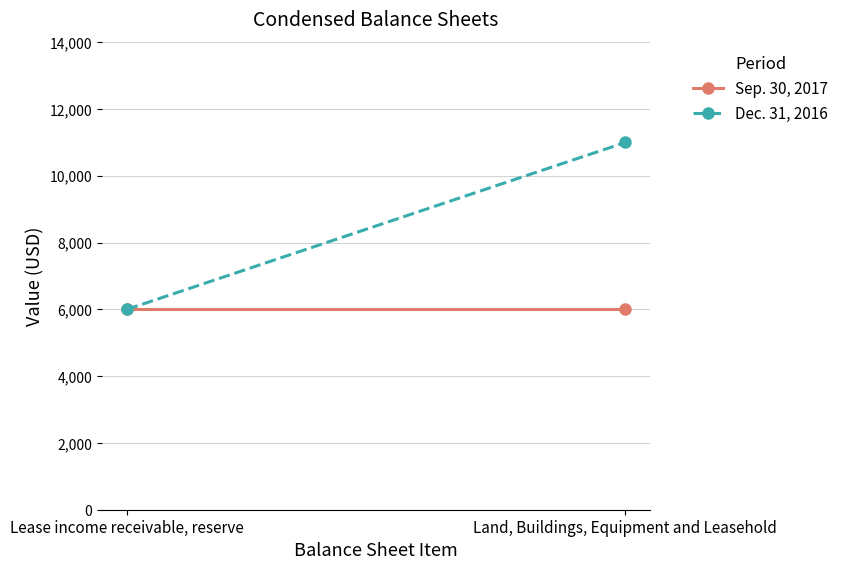

What are all the series names shown in the legend?

Sep. 30, 2017, Dec. 31, 2016